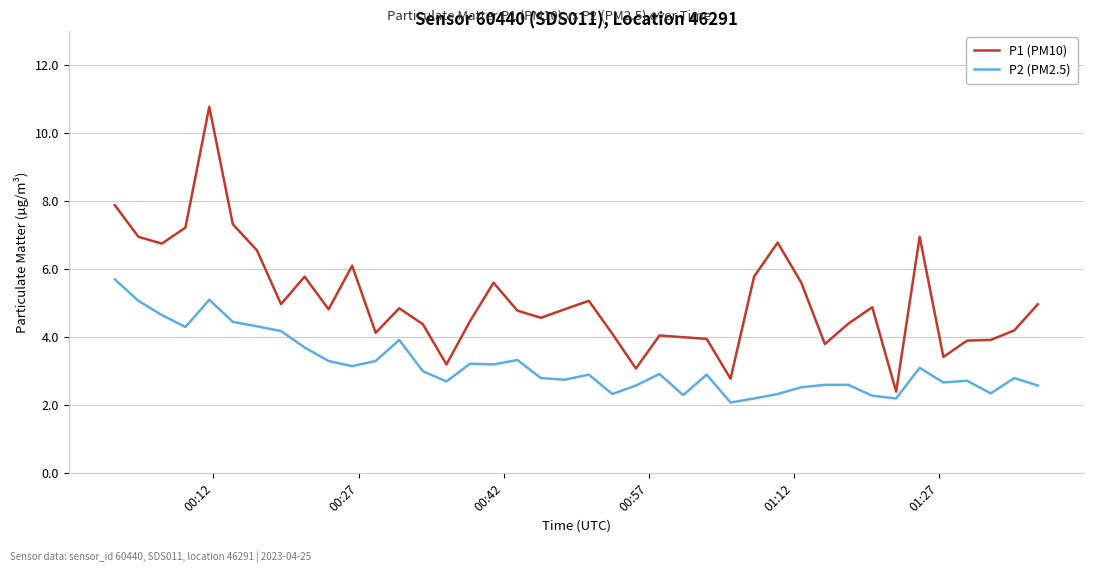

Which series has the largest total across all categories?

P1 (PM10)